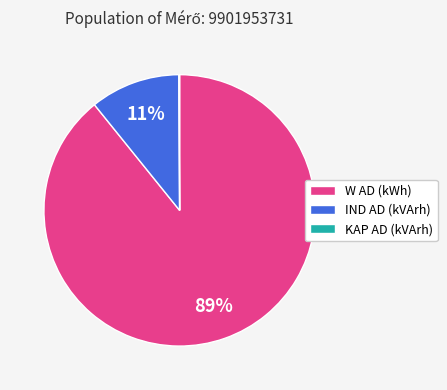

The IND AD (kVArh) slice represents 23% of the pie. True or false?

False